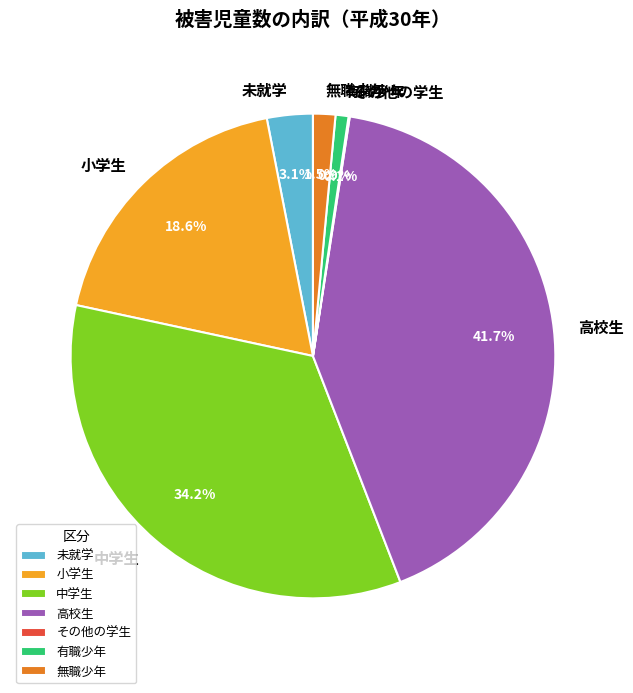

Is 無職少年 the majority of the pie?

No